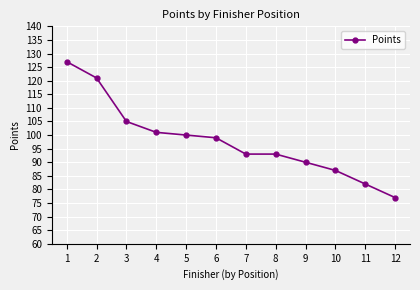

Which category has the highest value across all series?

1